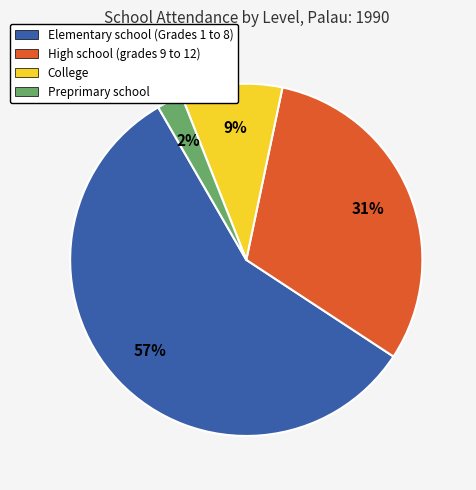

Do Preprimary school and College together represent more than half of the pie?

No